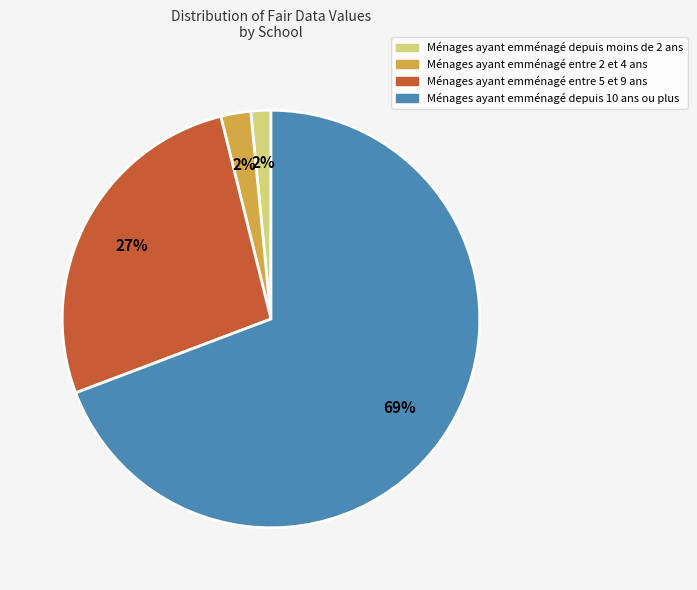

To the nearest percent, what is the average slice percentage?

25%